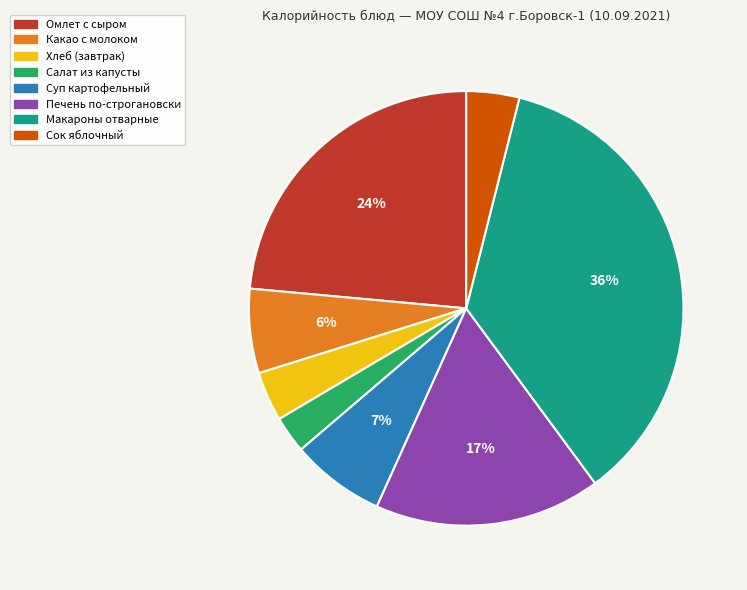

What is the ratio of the value at Суп картофельный to the value at Омлет с сыром?

0.3